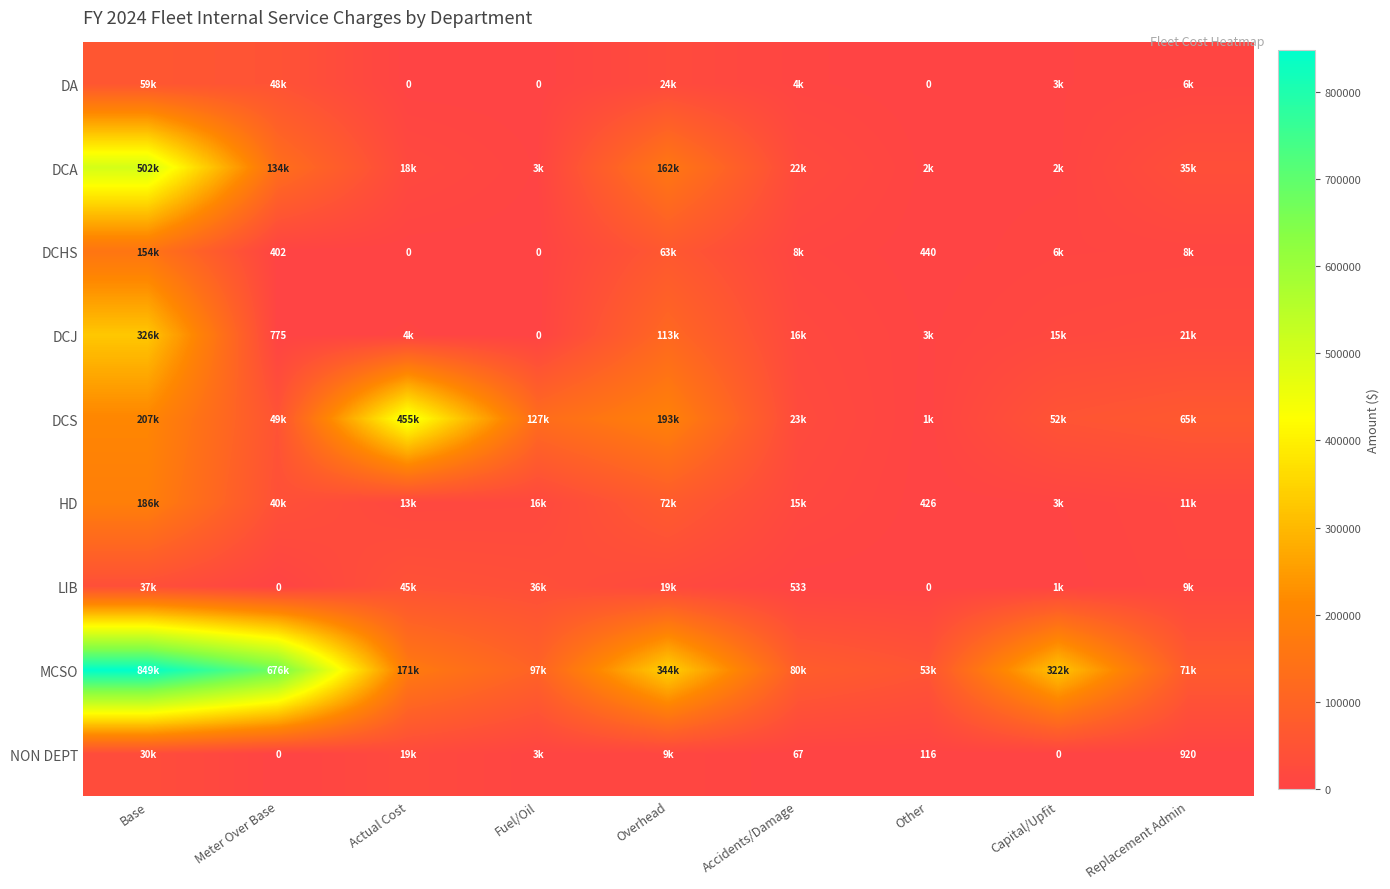

Which has a higher value, Replacement Admin or Overhead?

Overhead